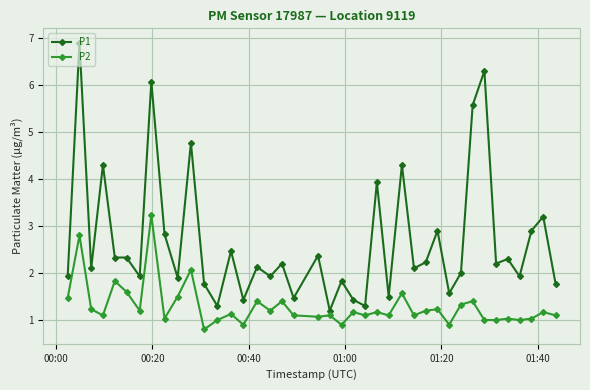

What is the difference between the maximum and minimum values in the P2 series?

2.4